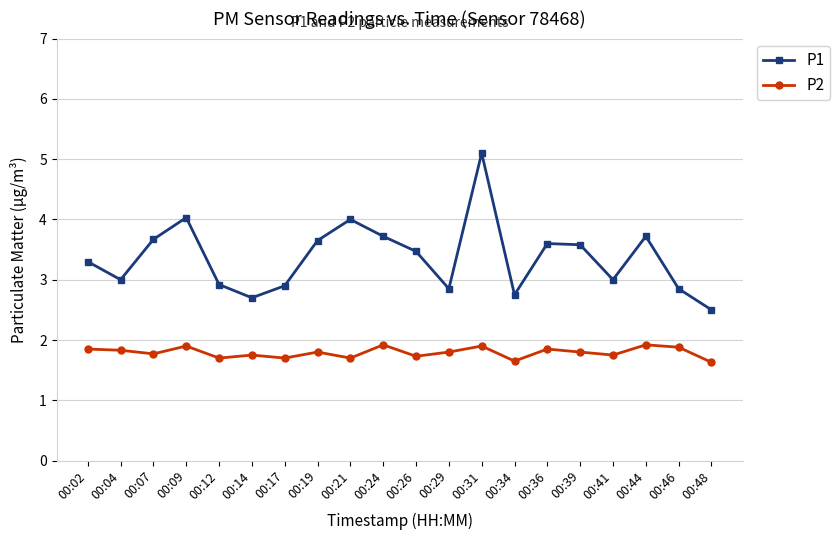

What is the sum of the P1 values at 00:34 and 00:44?

6.5